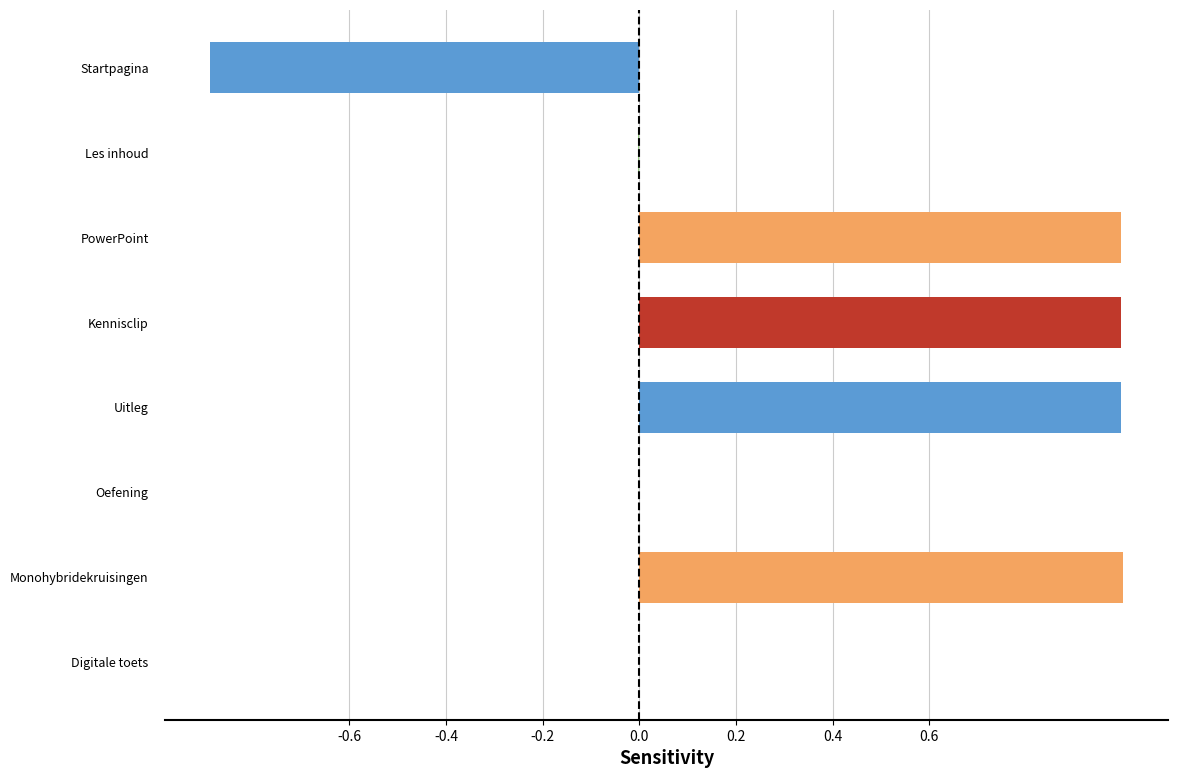

Are the bars horizontal?

Yes